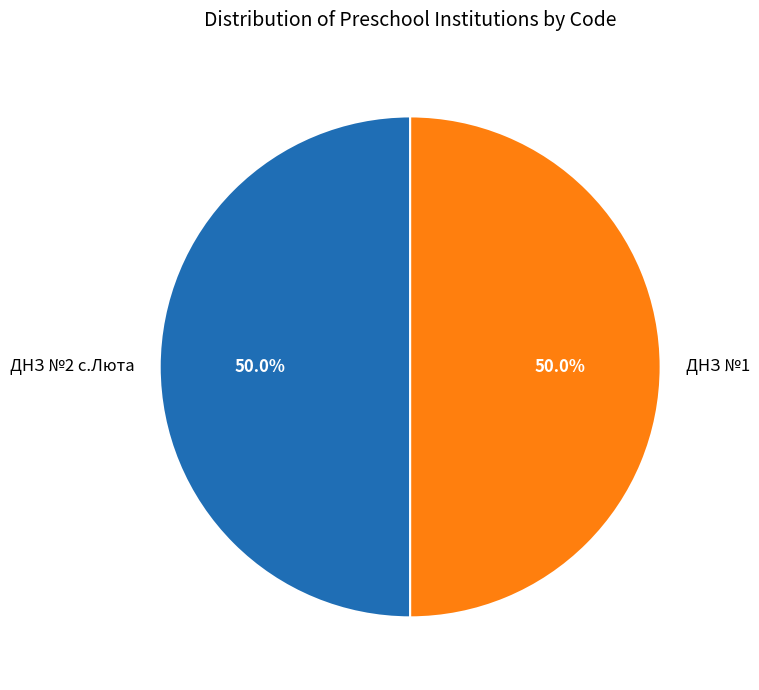

How much of the chart is everything except ДНЗ №2 с.Люта?

50.0%